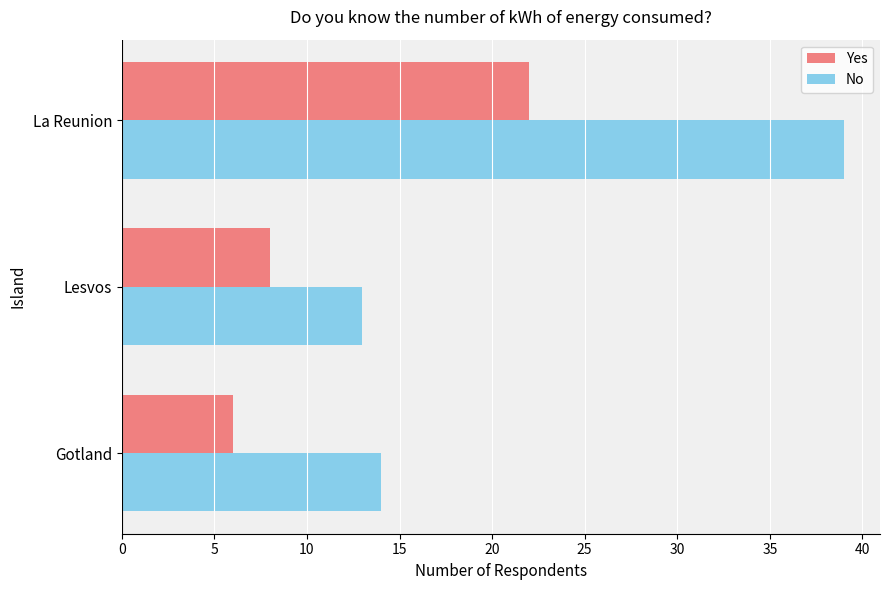

At which category is the sum across all series the highest?

La Reunion